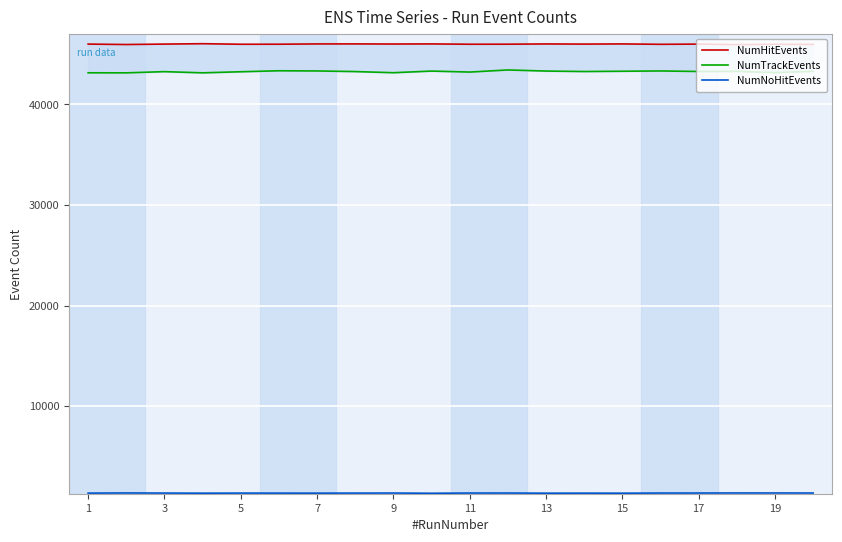

How many data points in NumHitEvents are less than 45986?

10